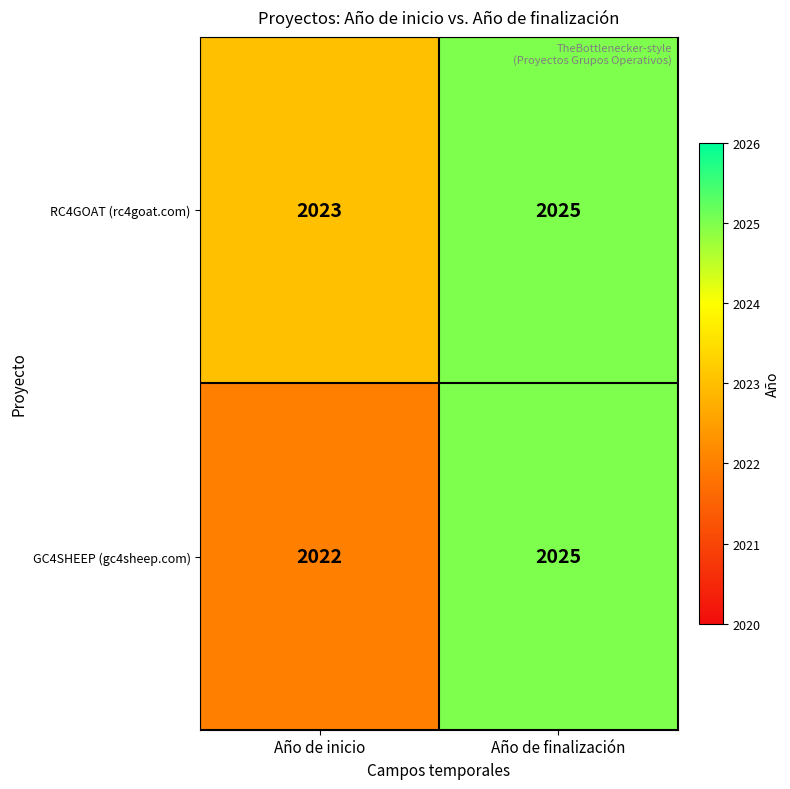

True or false: RC4GOAT (rc4goat.com) has a value of 3050 at Año de finalización.

False